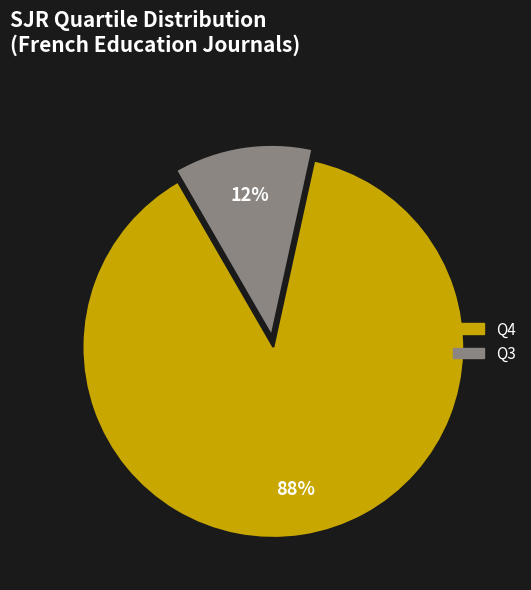

Does any single category account for the majority?

Yes